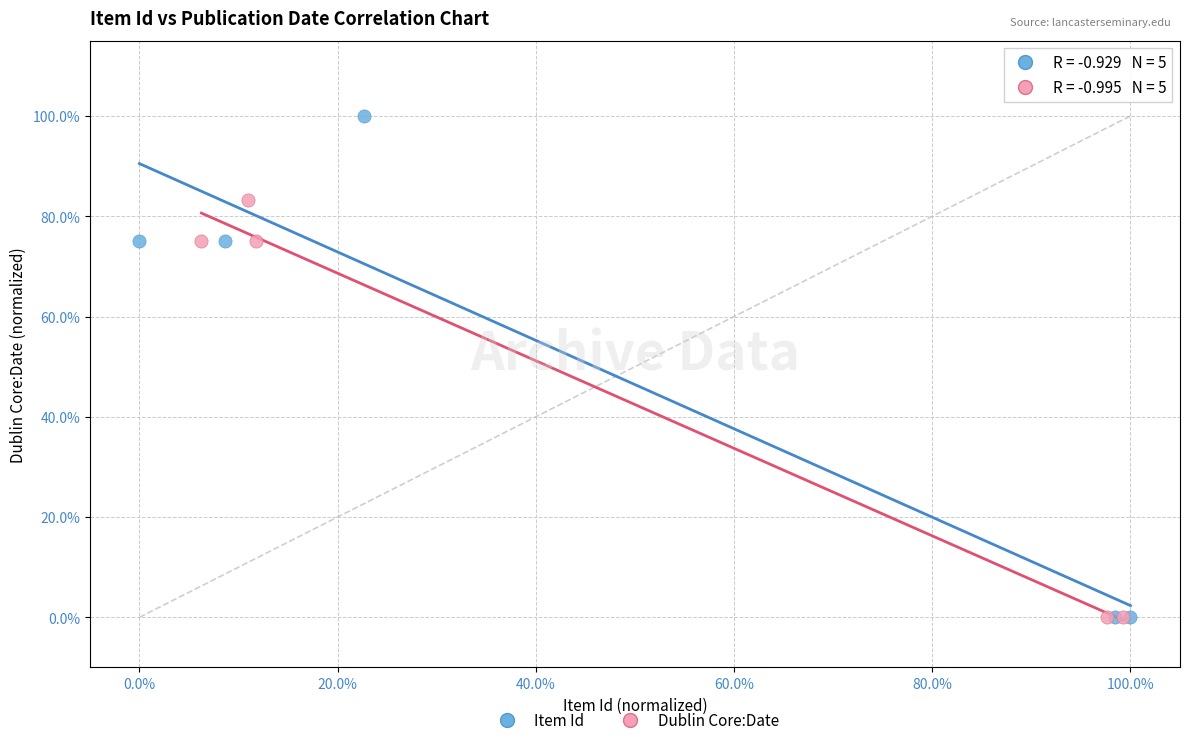

Which series has the largest Y range (max minus min)?

Item Id